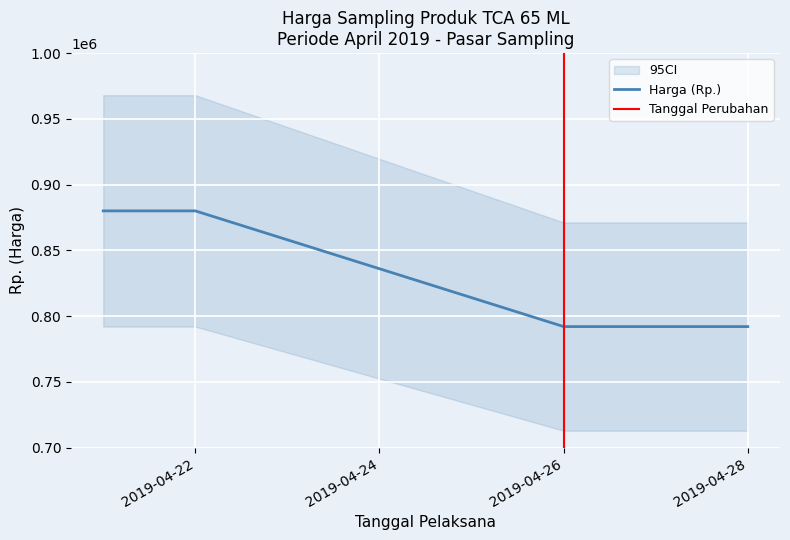

What is the value of the 8th point from the left?

792000